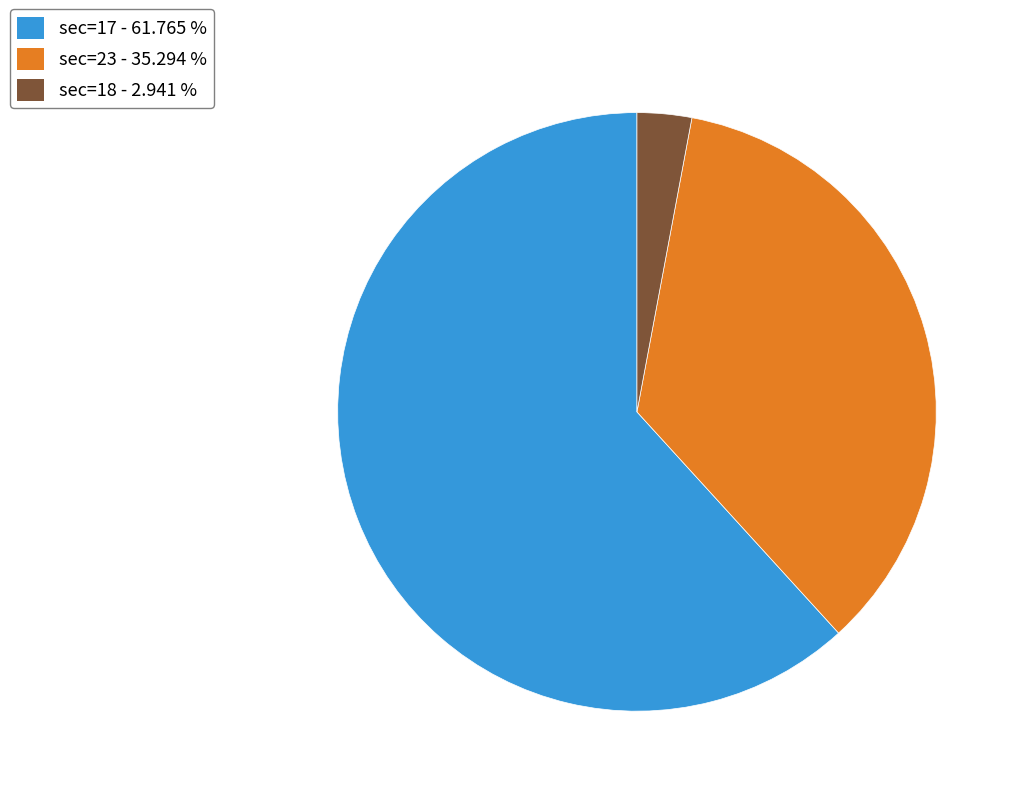

Is there any slice that represents more than half of the pie?

Yes